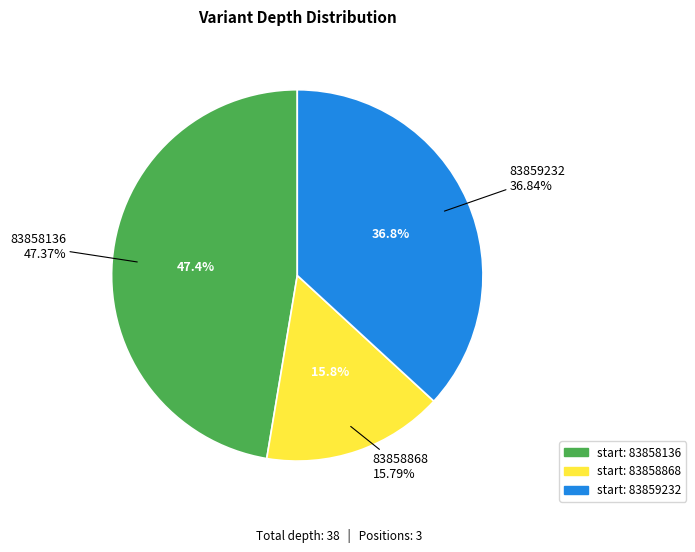

Does 83858136 account for over 50% of the chart?

No